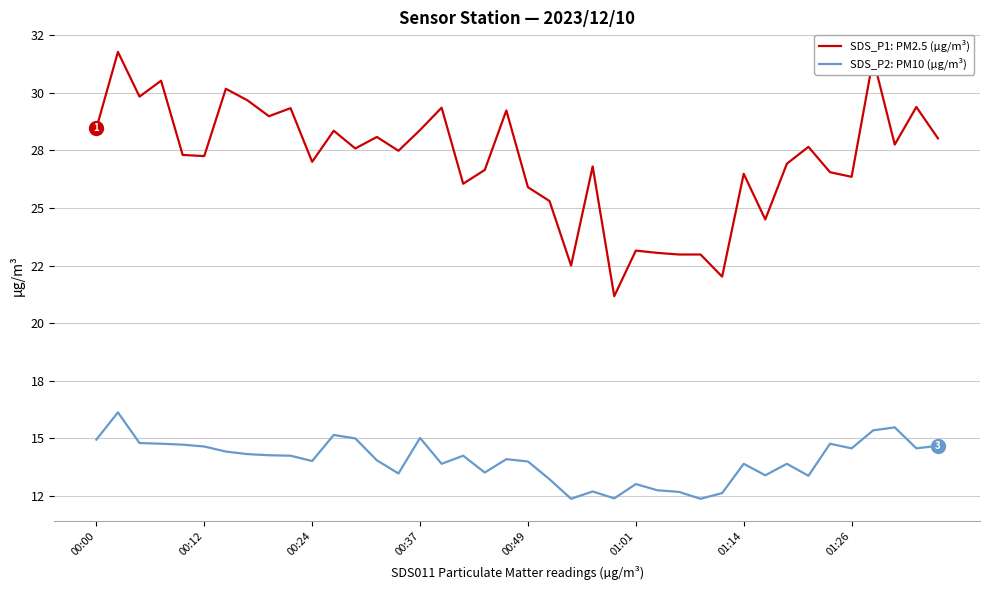

Which series has the largest total across all categories?

SDS_P1: PM2.5 (µg/m³)